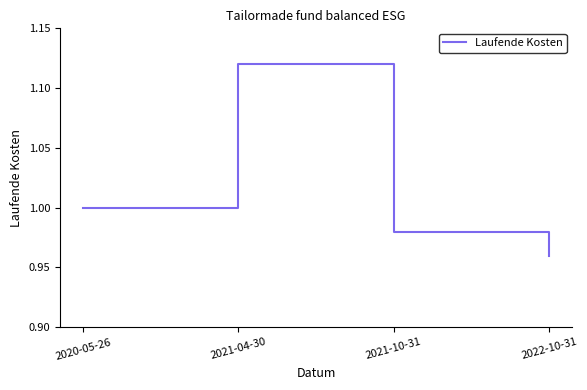

What is the change in value from 2020-05-26 to 2021-04-30?

+0.1